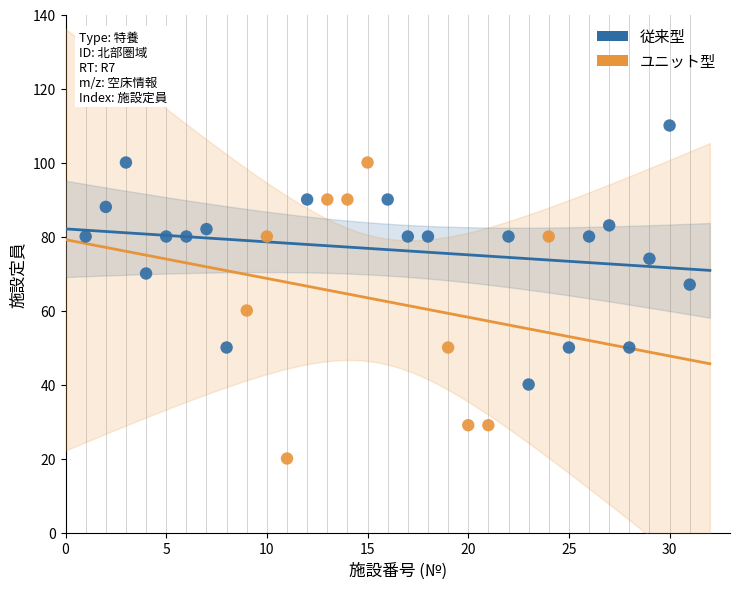

What are all the series names shown in the legend?

従来型, ユニット型